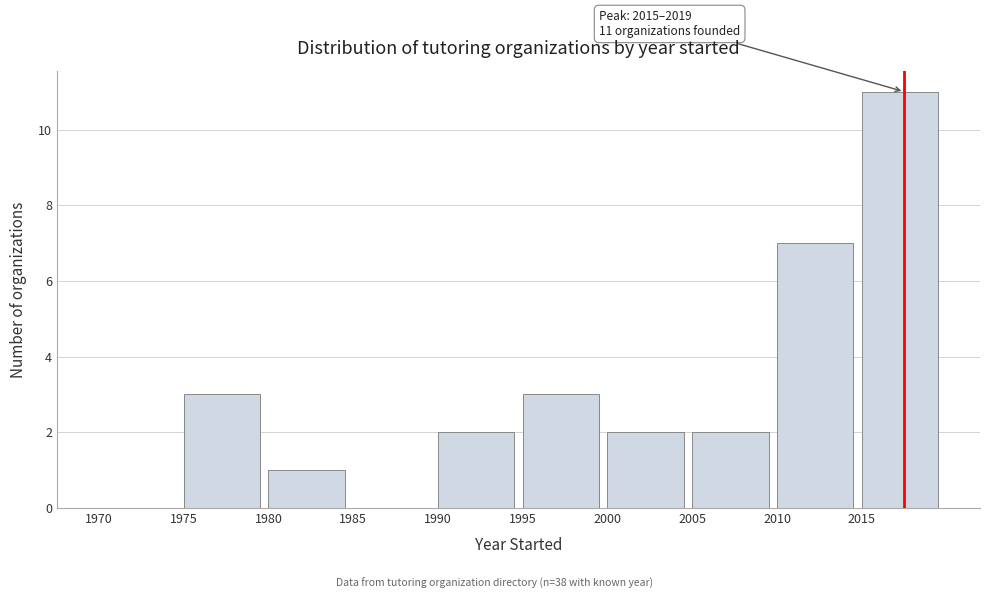

Over which range of the x-axis is the bar tallest?

2015 to 2020